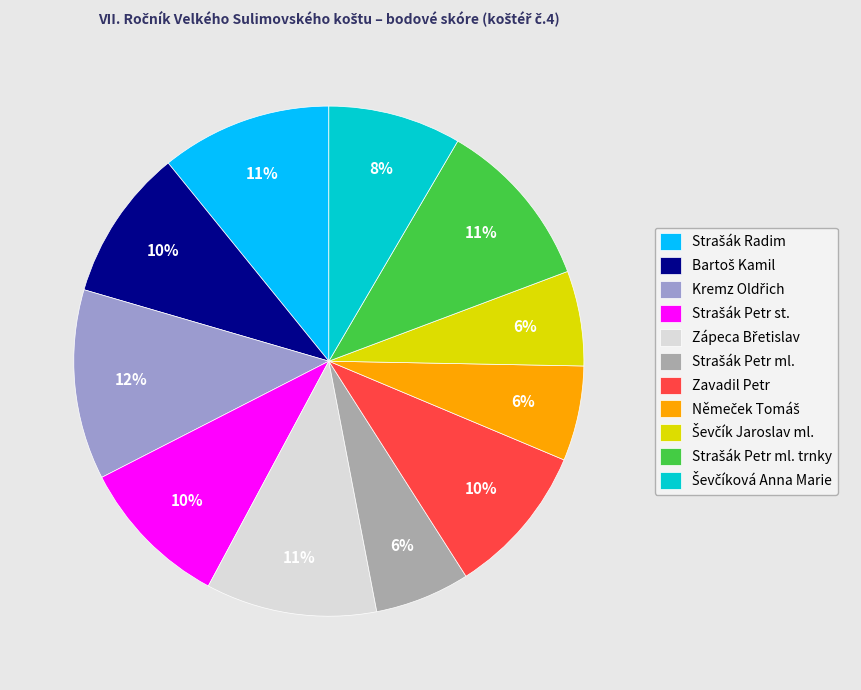

Is there any slice that represents more than half of the pie?

No